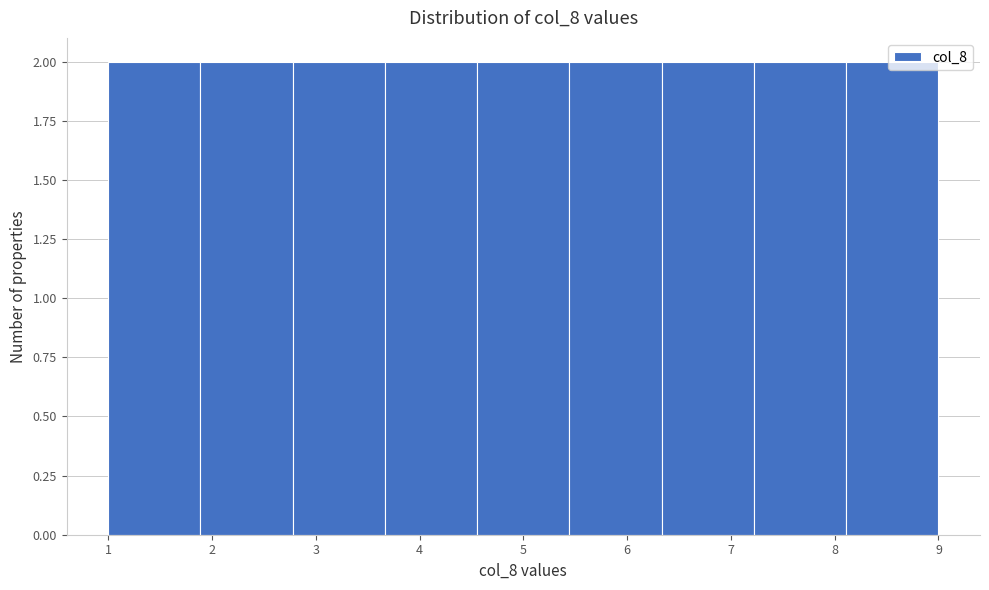

Reading left to right, list every bar in this chart as the range it spans on the x-axis followed by its height. Neither the bar edges nor the heights are printed on the chart, so give them approximately, as read against the axes.

1.0 to 1.9: 2
1.9 to 2.8: 2
2.8 to 3.7: 2
3.7 to 4.6: 2
4.6 to 5.4: 2
5.4 to 6.3: 2
6.3 to 7.2: 2
7.2 to 8.1: 2
8.1 to 9.0: 2